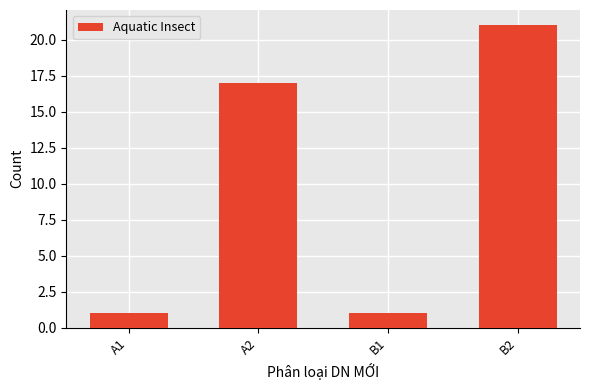

What is the sum of all values?

40